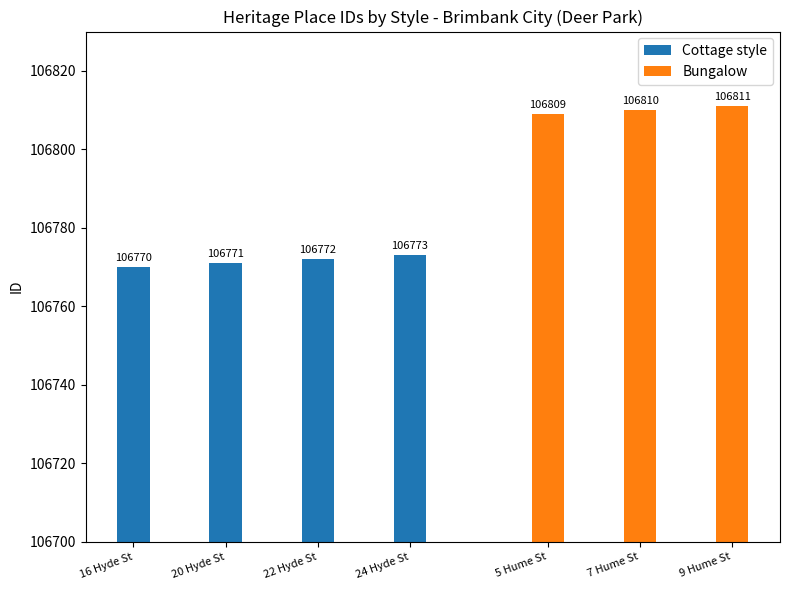

Rank the categories by Cottage style value from lowest to highest.

16 Hyde St, 20 Hyde St, 22 Hyde St, 24 Hyde St